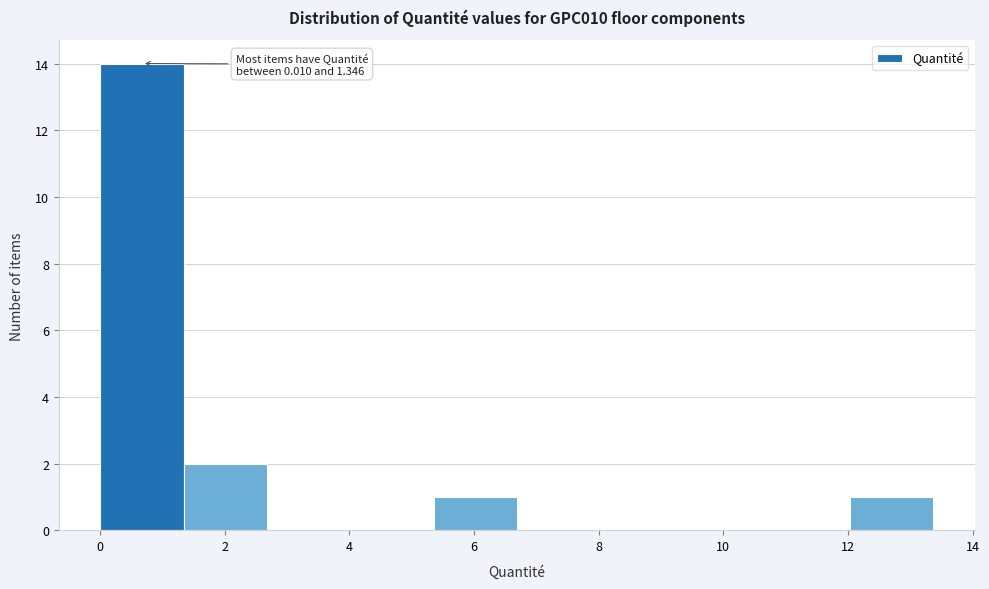

Which range on the x-axis has the tallest bar?

0.0 to 1.4